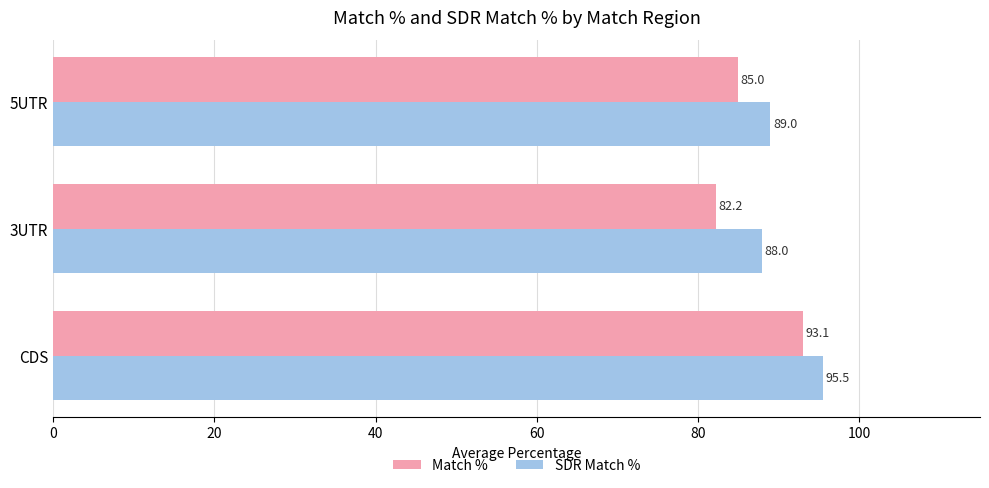

At which category is the sum across all series the highest?

CDS